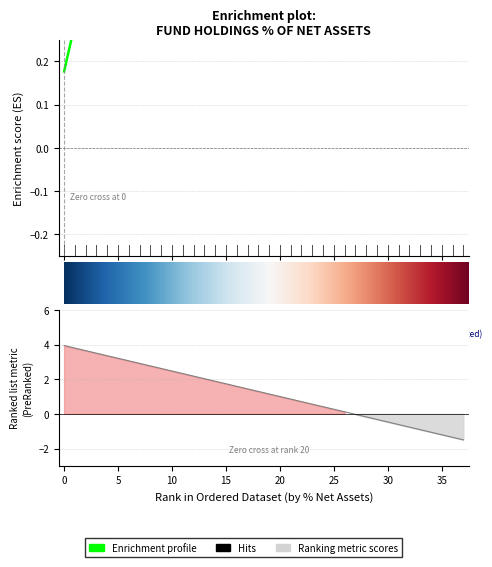

Is it true that the value at C US is 0.4?

False